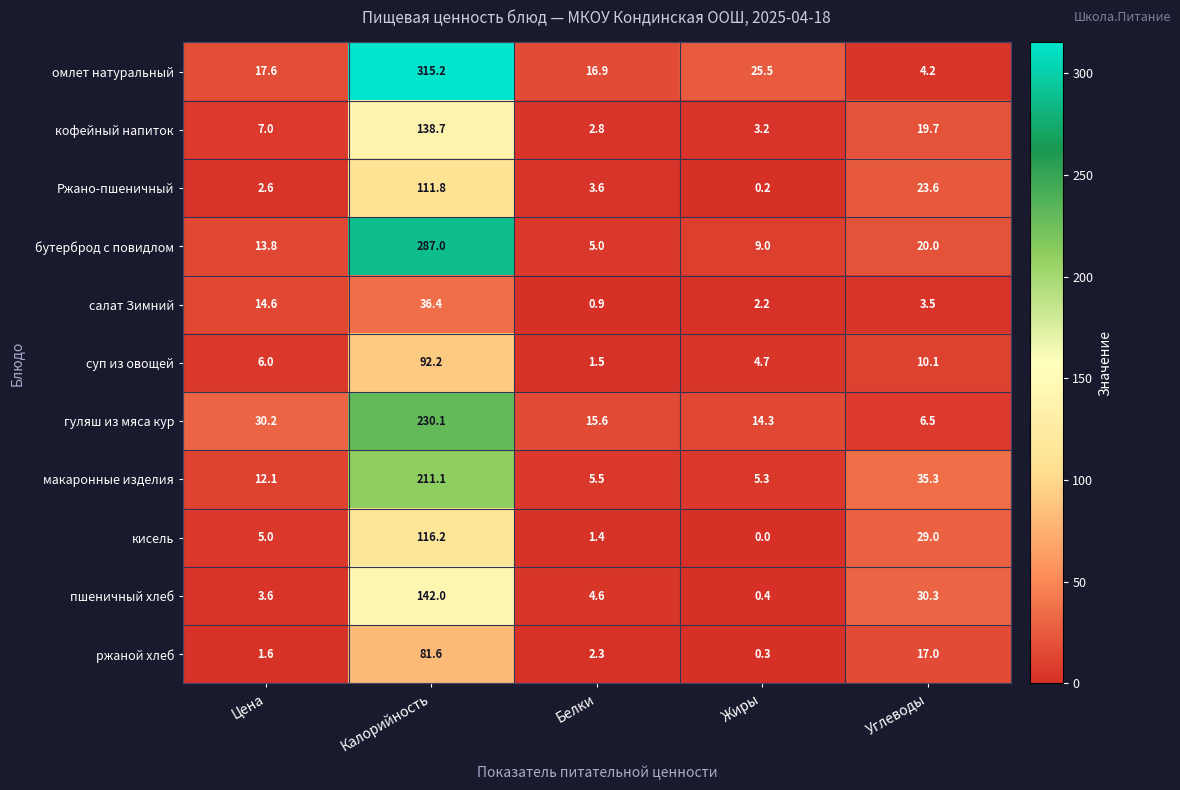

What is the difference between the highest and lowest values at Углеводы?

31.8